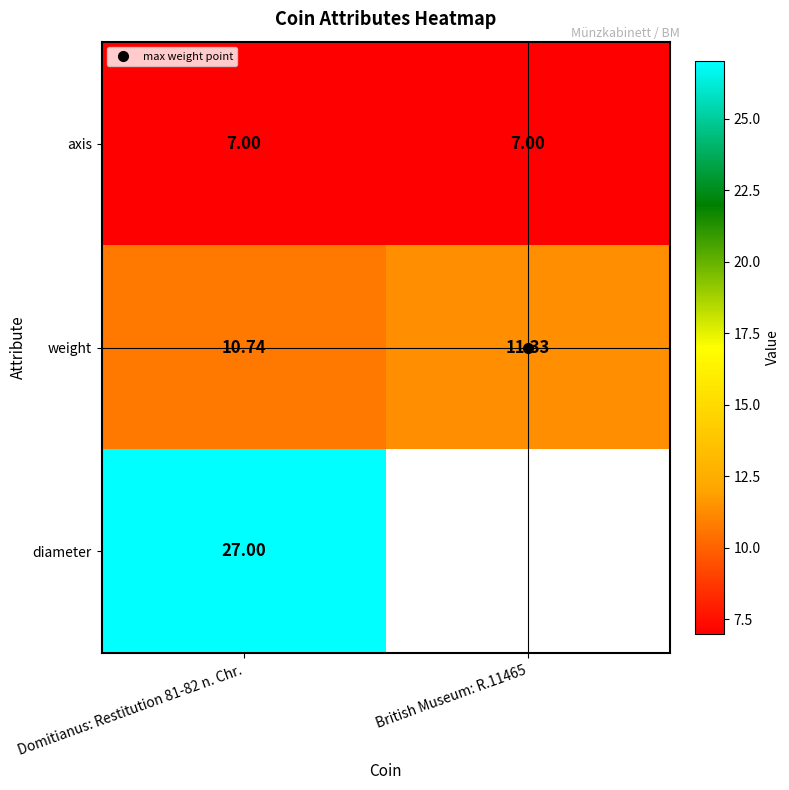

What is the total value across all series at Domitianus: Restitution 81-82 n. Chr.?

44.7